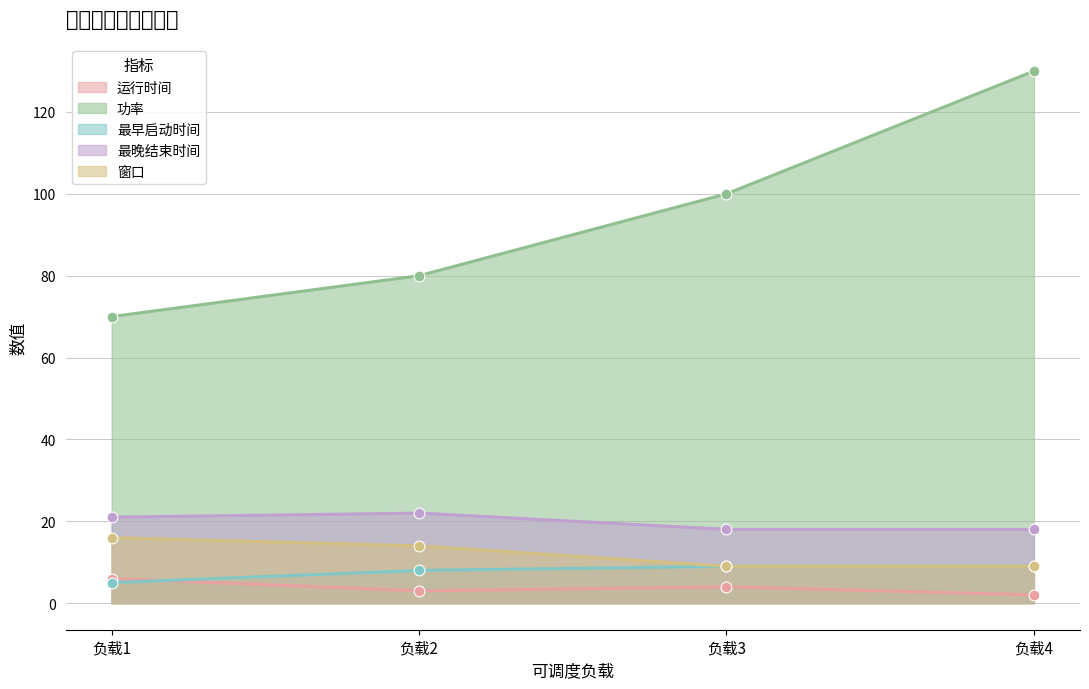

Which series has the largest Y range (max minus min)?

功率